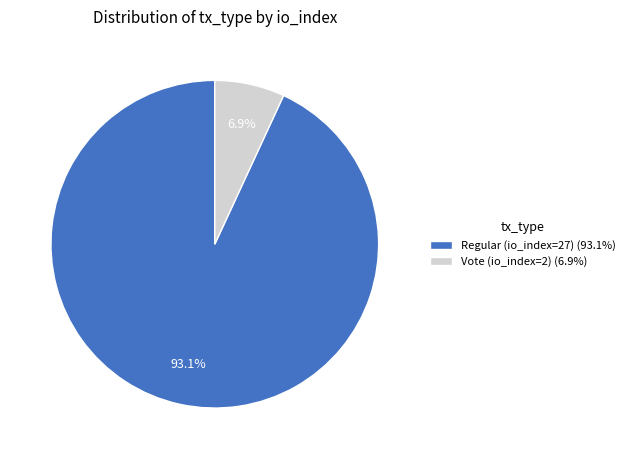

True or false: Vote (io_index=2) accounts for 7% of the total.

True